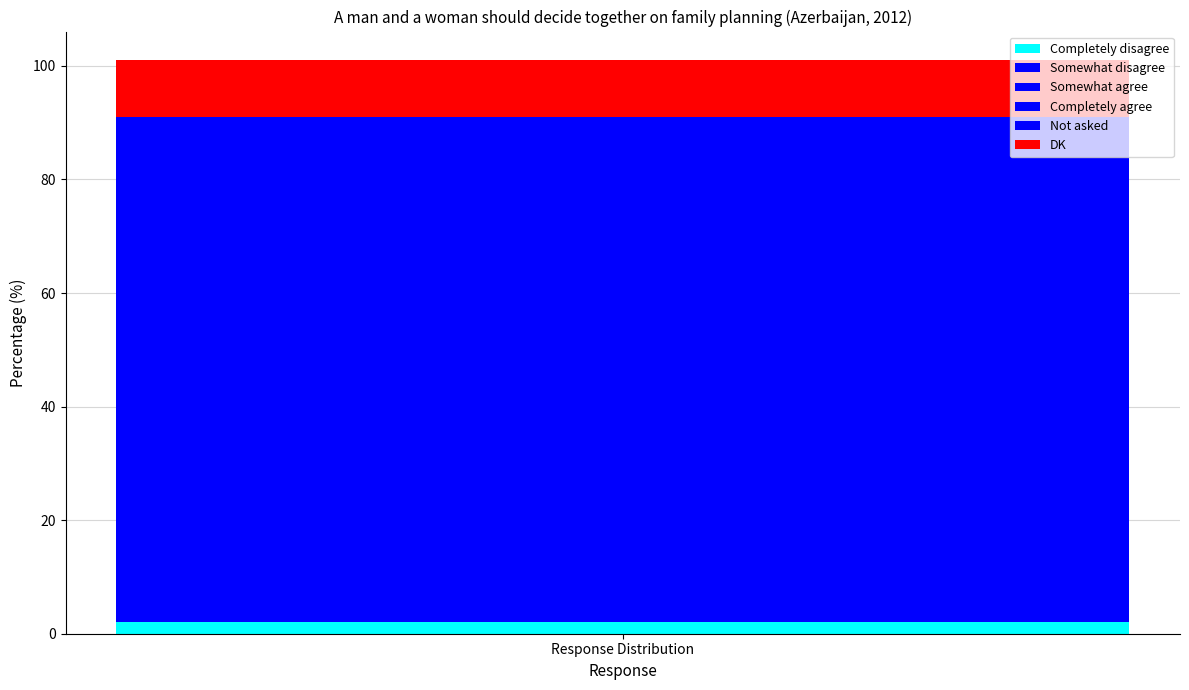

How many bars are there in total?

1